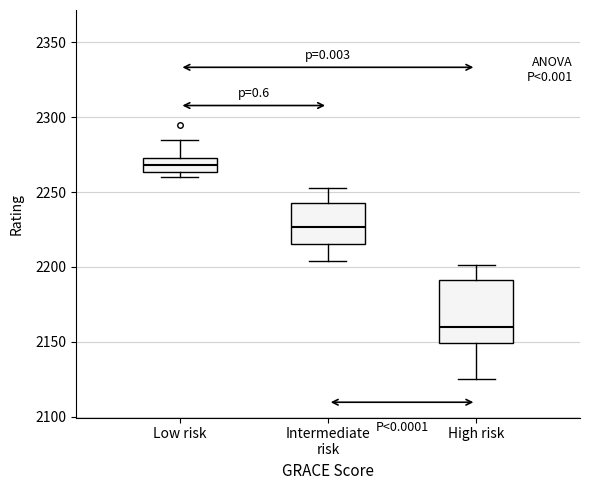

Reading left to right, transcribe this box plot: for each box, give where its median line is, the range the box spans, and where its two whiskers end, as read against the y-axis. The values are not printed on the chart, so give them approximately, as read against the axis.

Low risk: median 2270, box 2265 to 2275, whiskers 2260 to 2285
Intermediate risk: median 2225, box 2215 to 2245, whiskers 2205 to 2255
High risk: median 2160, box 2150 to 2190, whiskers 2125 to 2200